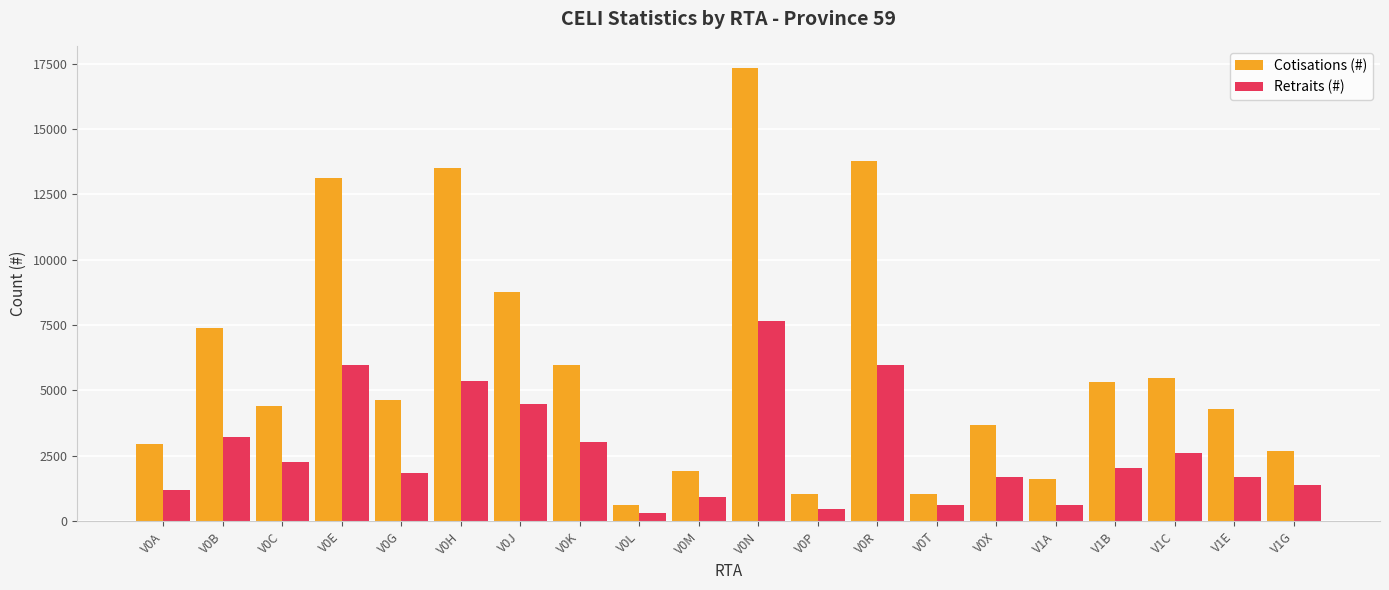

What position from the left is V0J?

7